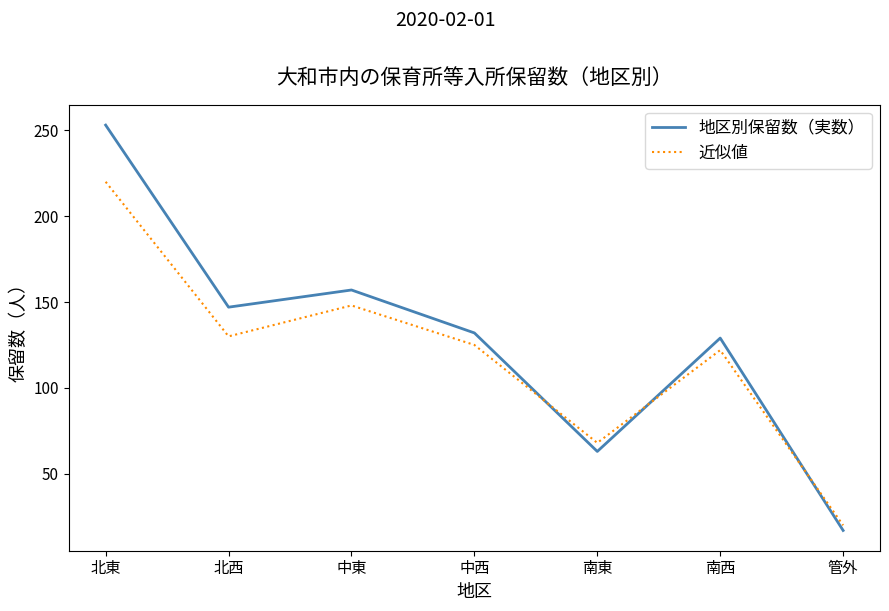

In 近似値, how many points are higher than both neighbors (excluding endpoints)?

2